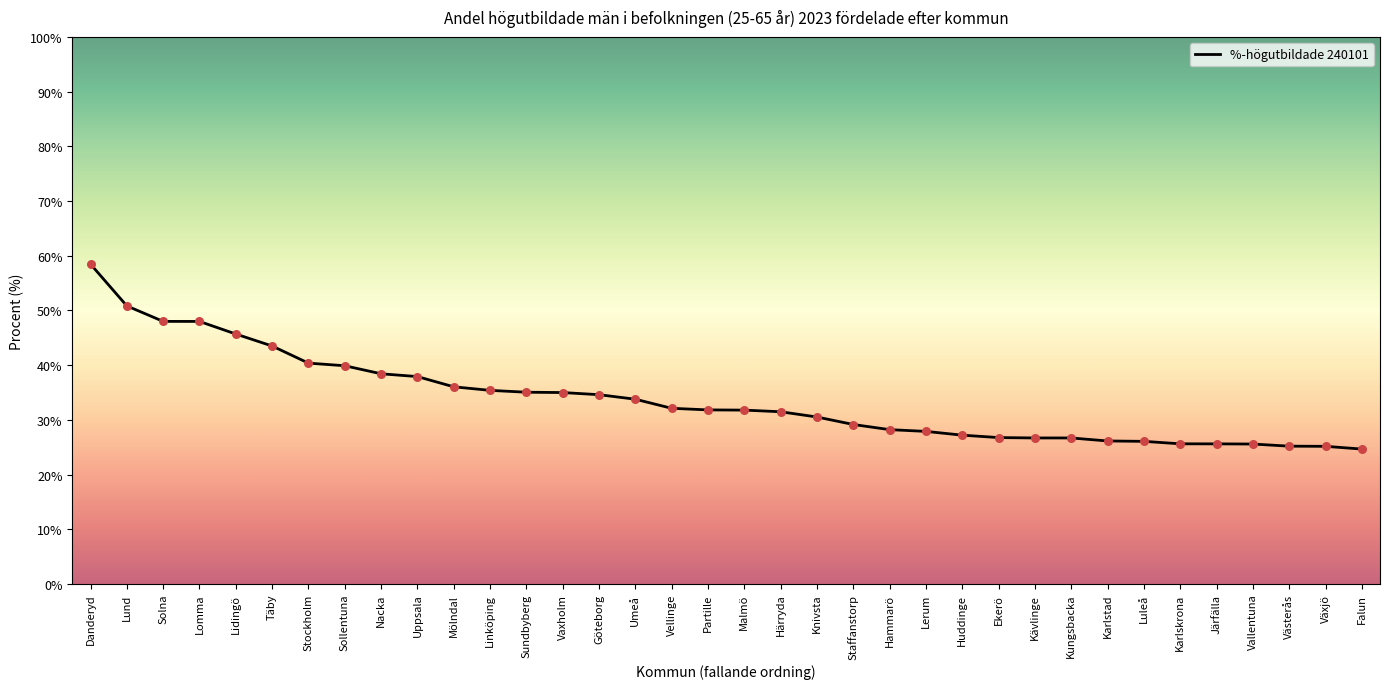

Which has a higher value, Kungsbacka or Danderyd?

Danderyd